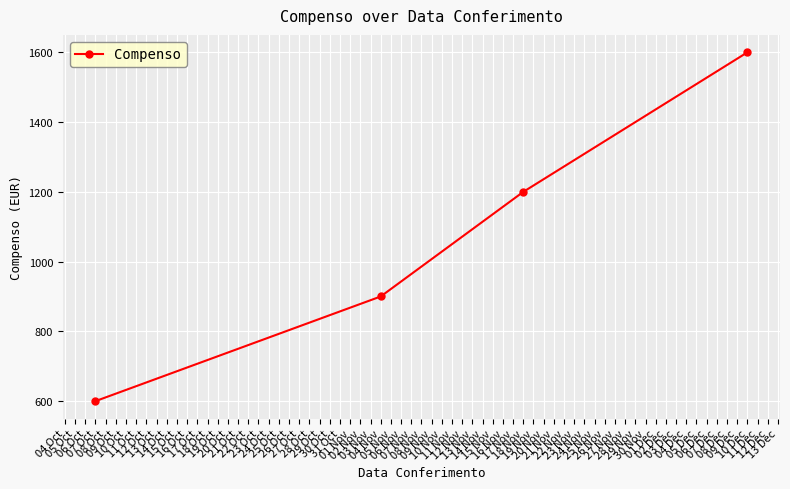

What is the value of the 4th point from the left?

1600